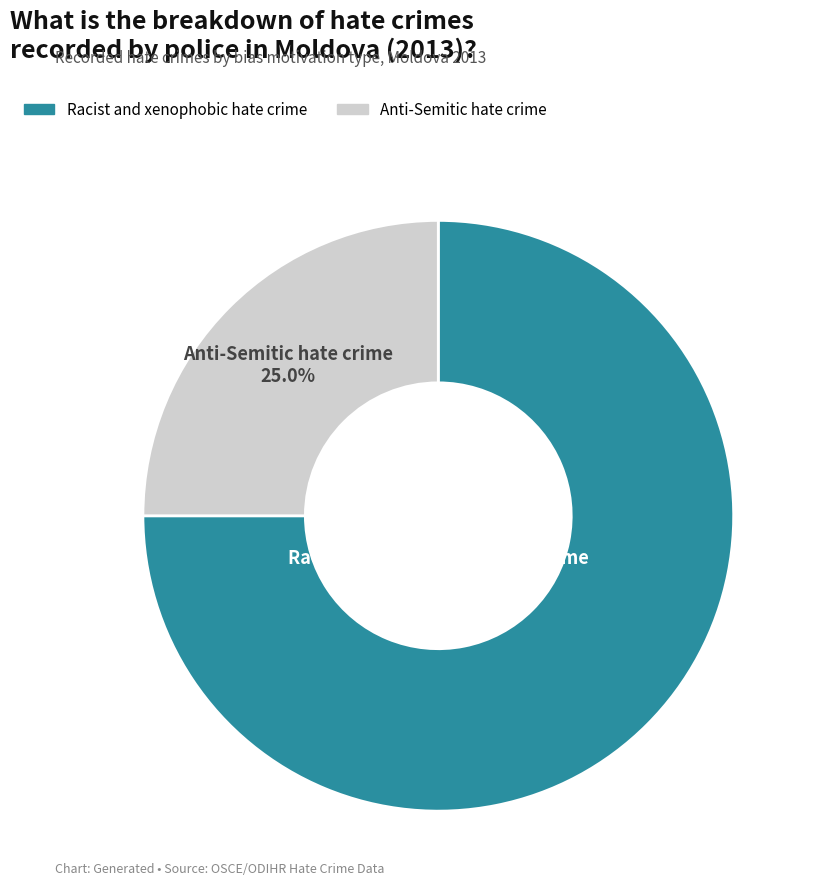

What is the majority slice?

Racist and xenophobic hate crime